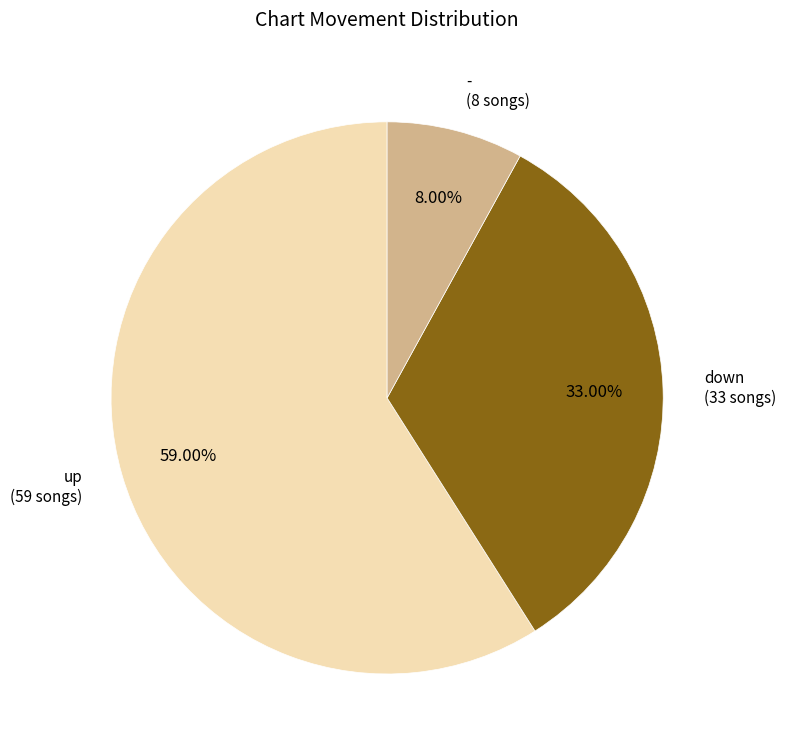

The - slice represents 1% of the pie. True or false?

False